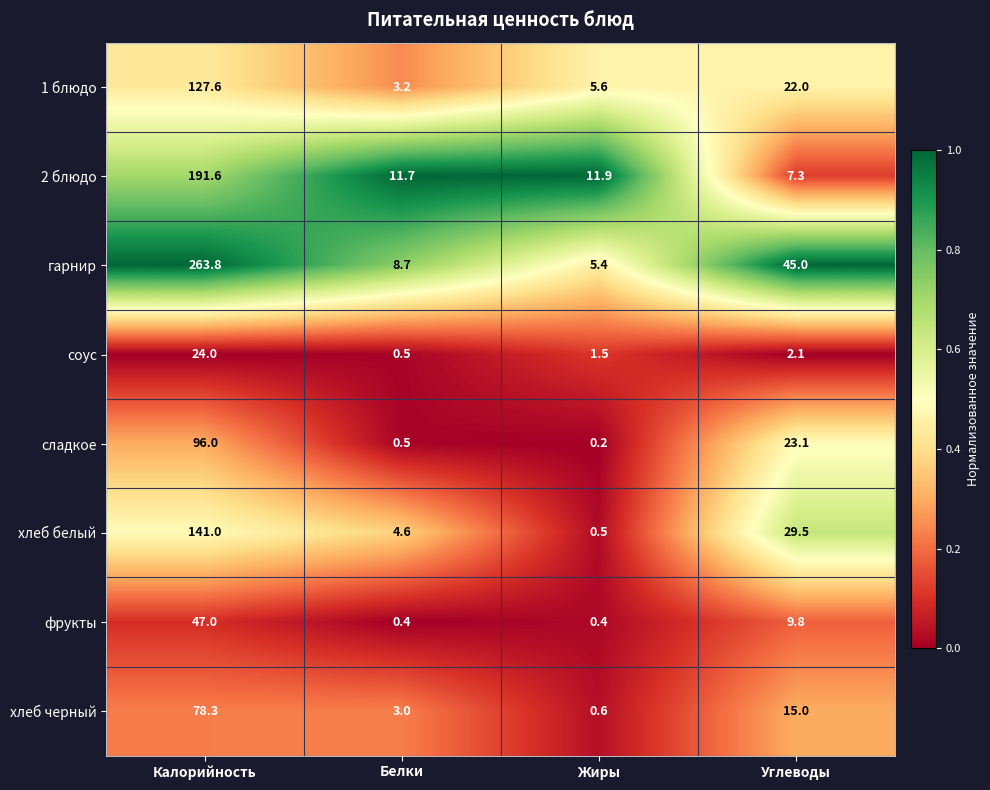

The value of хлеб черный at Калорийность is 106.9. True or false?

False